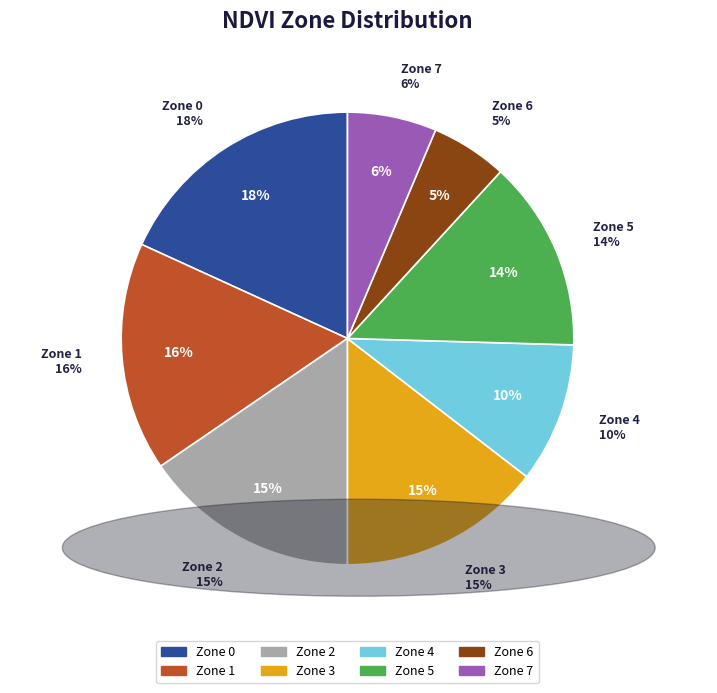

What percentage is the Zone 1 slice, to the nearest percent?

16%